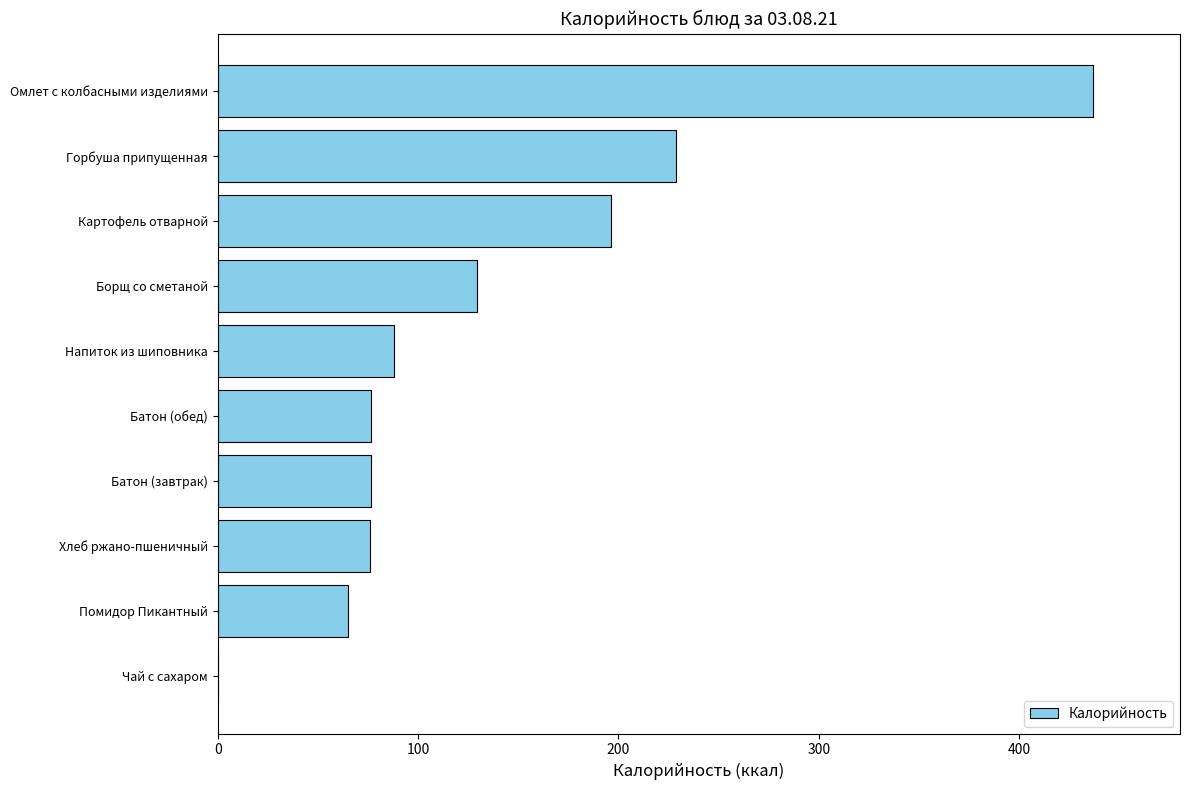

Count the number of data series in this chart.

1